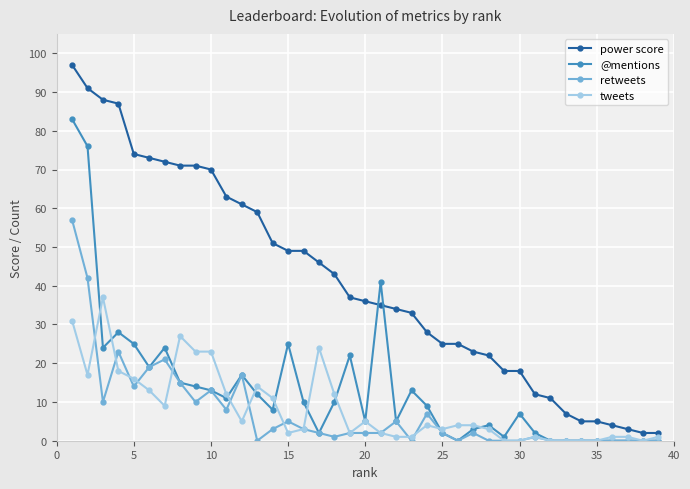

Which series has the widest spread of values?

power score